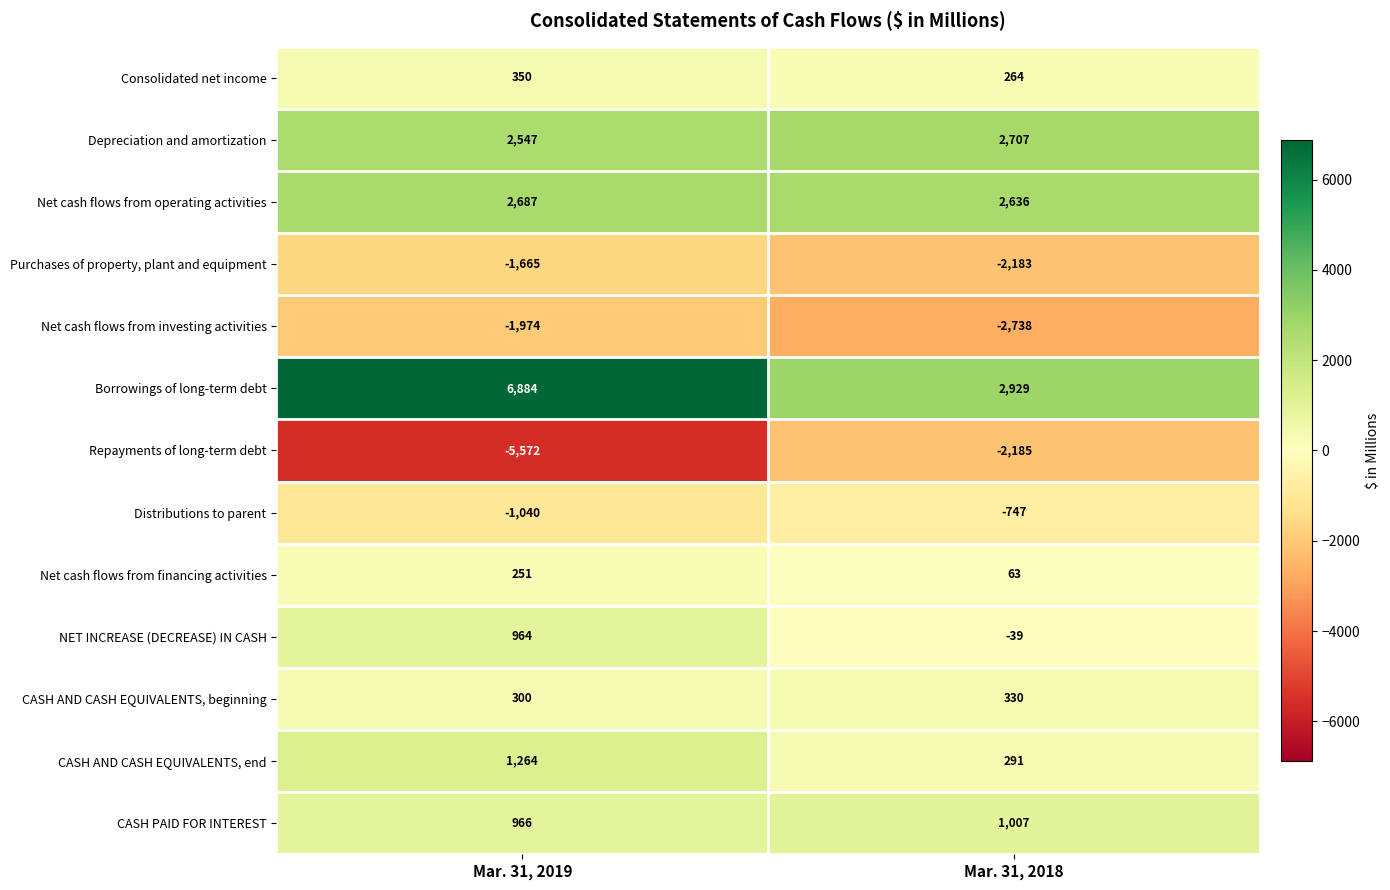

At which category is the sum across all series the highest?

Mar. 31, 2019